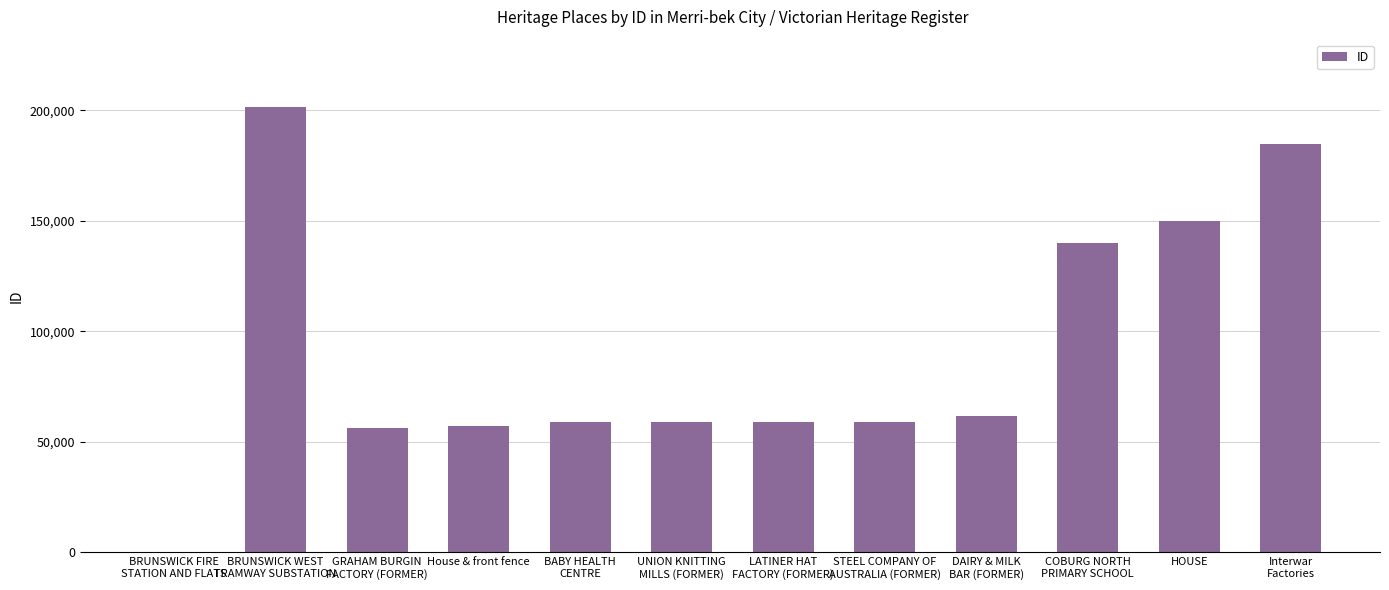

What is the greatest value displayed?

201776